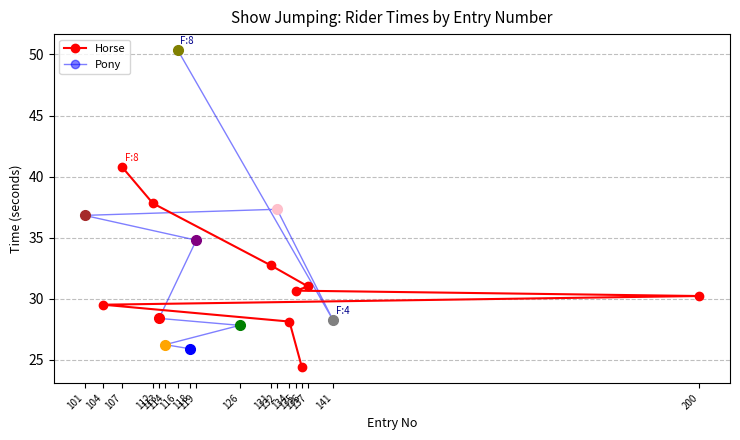

What is the lowest value of the Pony series?

25.9